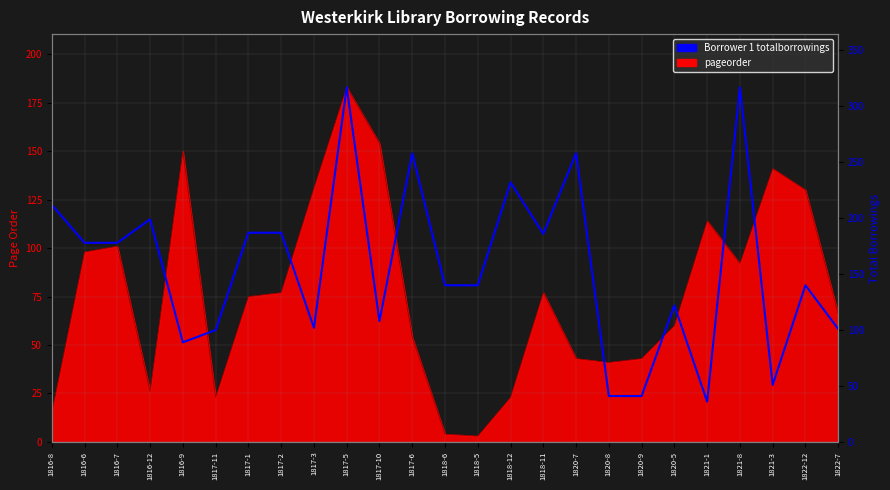

The chart shows a value of 51 at 1821-3. True or false?

True